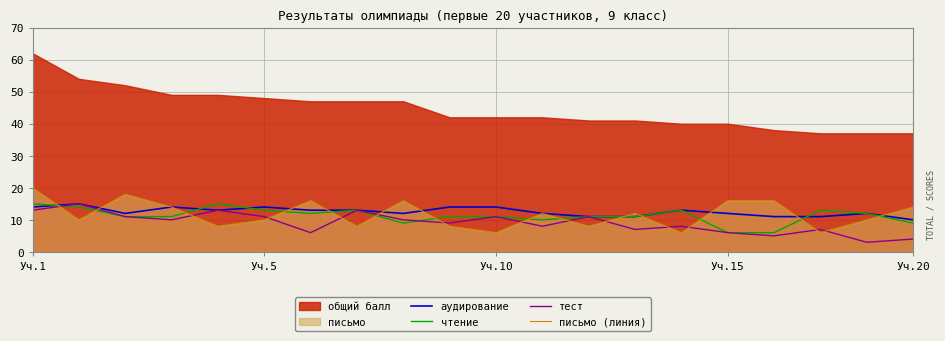

How many аудирование values are between 12 and 14?

14